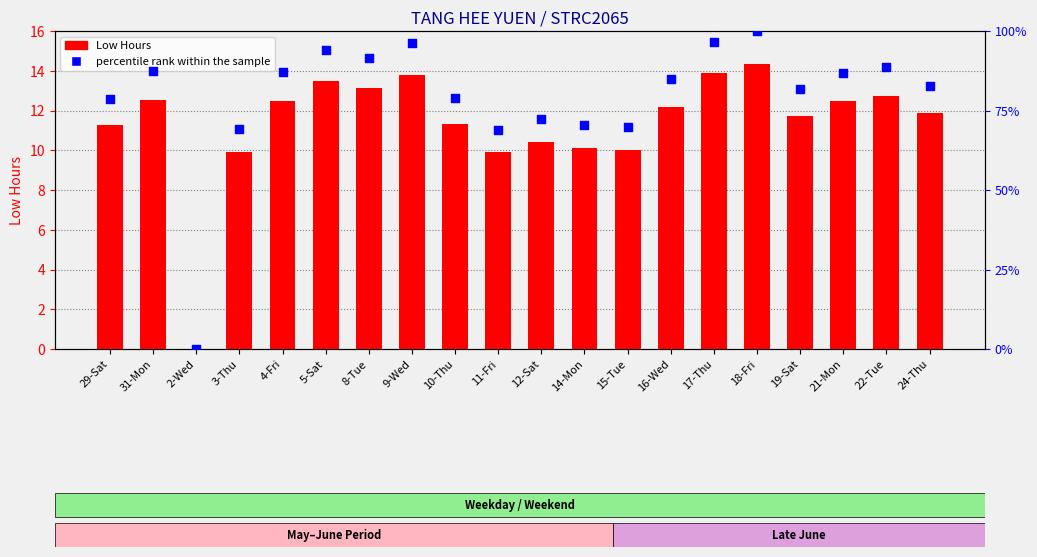

Which series contains the highest Y value?

percentile rank within the sample